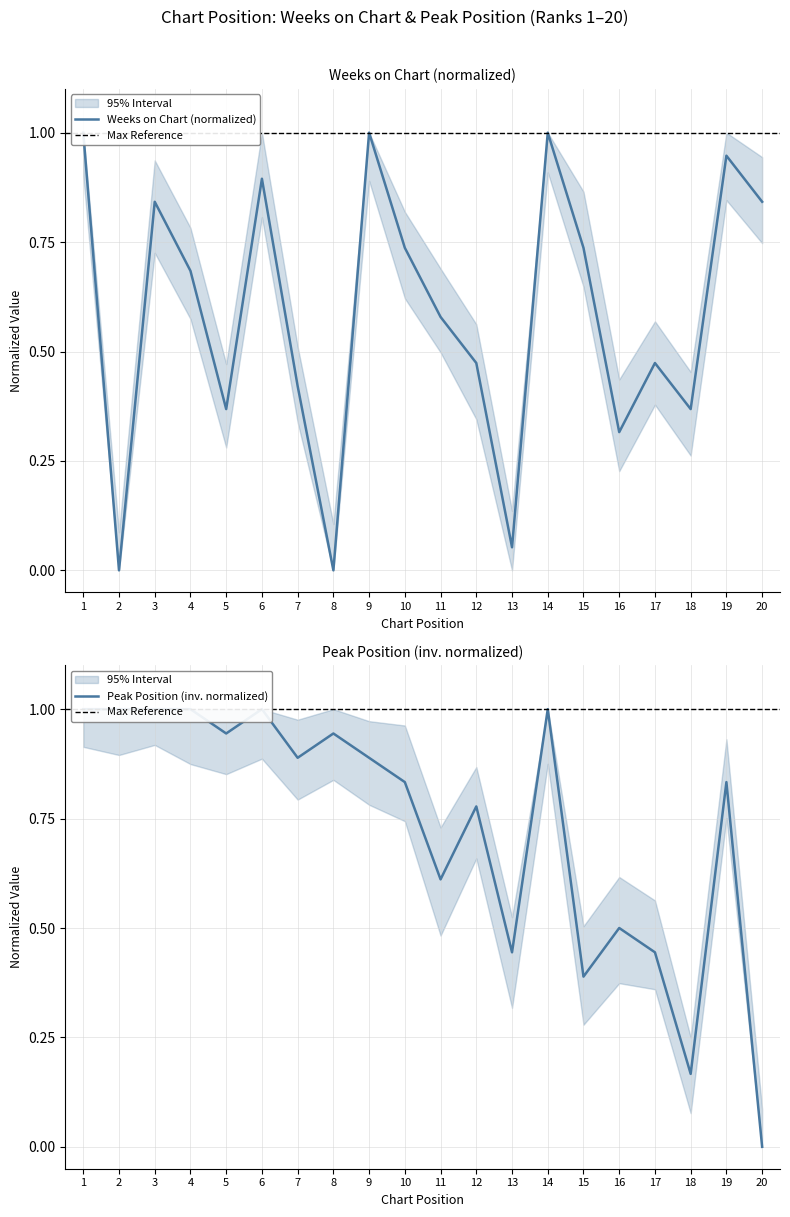

Which series has the largest range (max minus min)?

Weeks on Chart